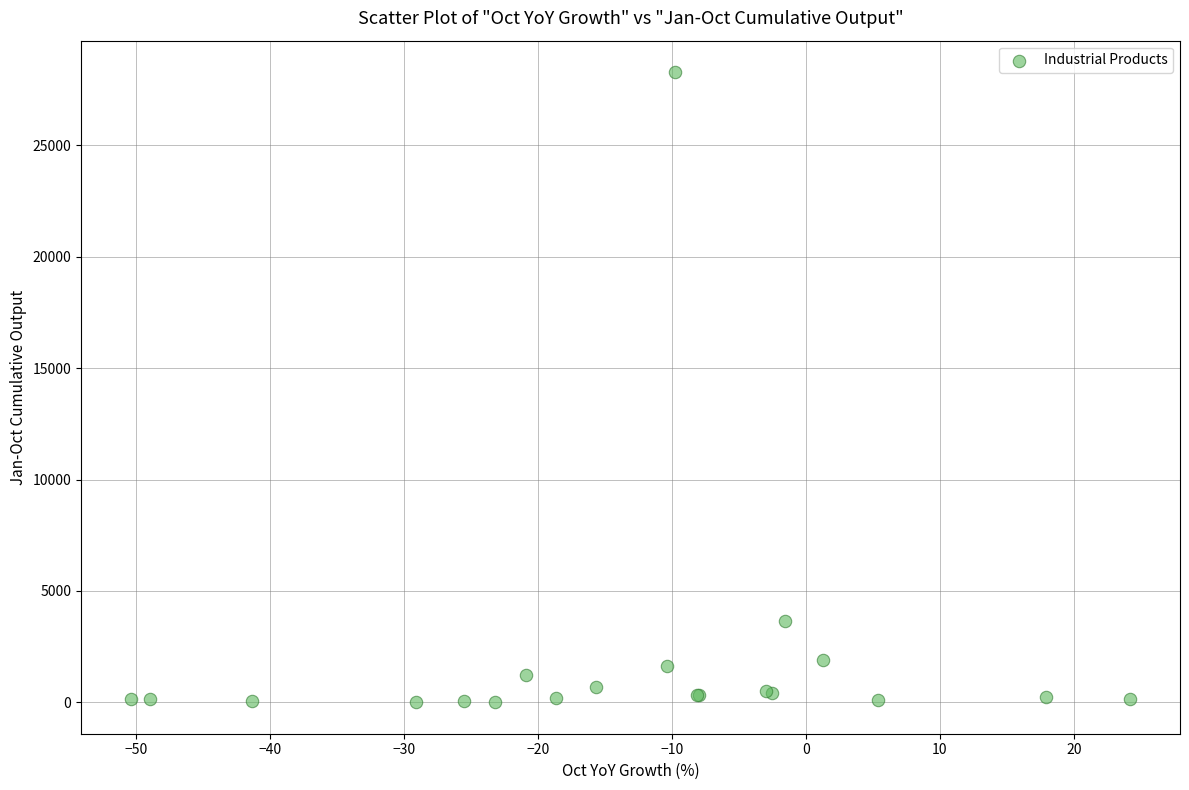

What Y value in the scatter plot is closest to 14148?

3672.3